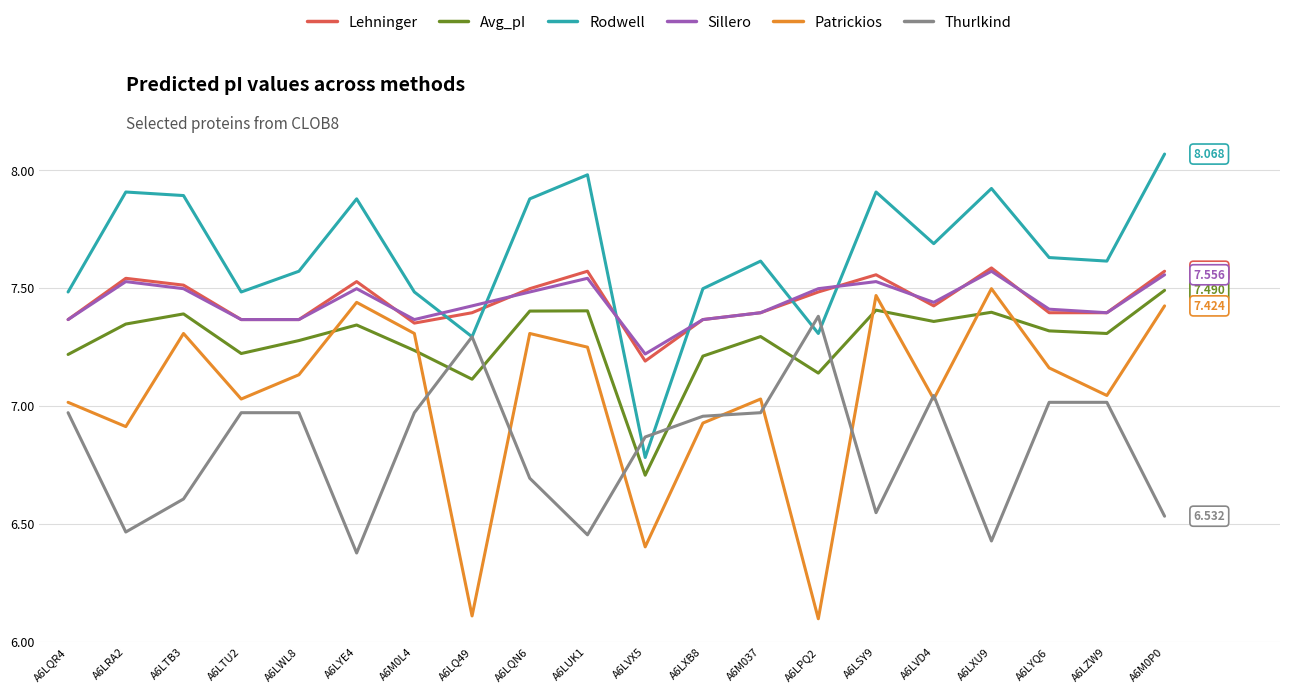

Which series ends up on top after the final intersection of Thurlkind and Patrickios?

Patrickios